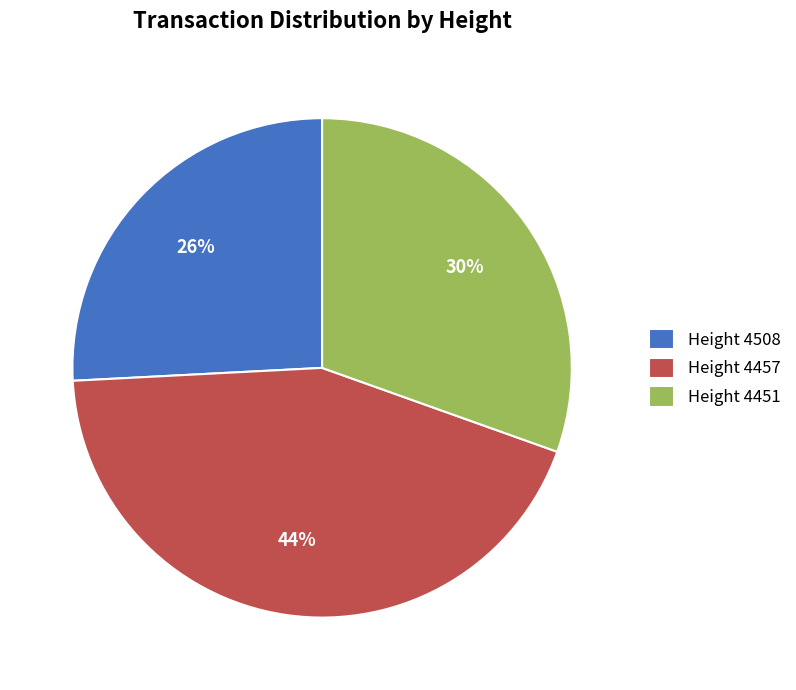

Which has a higher value, Height 4457 or Height 4508?

Height 4457